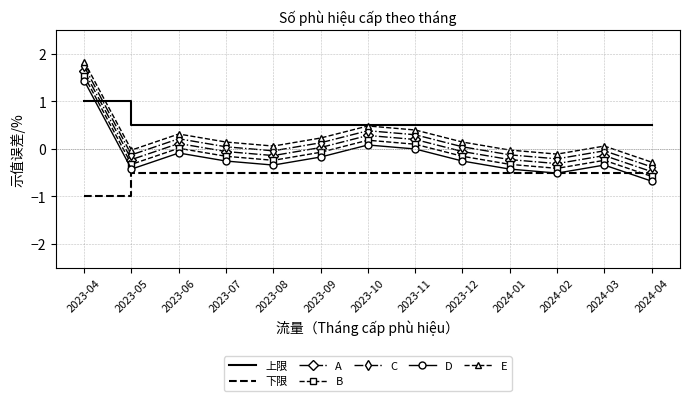

Which series has the largest total across all categories?

上限